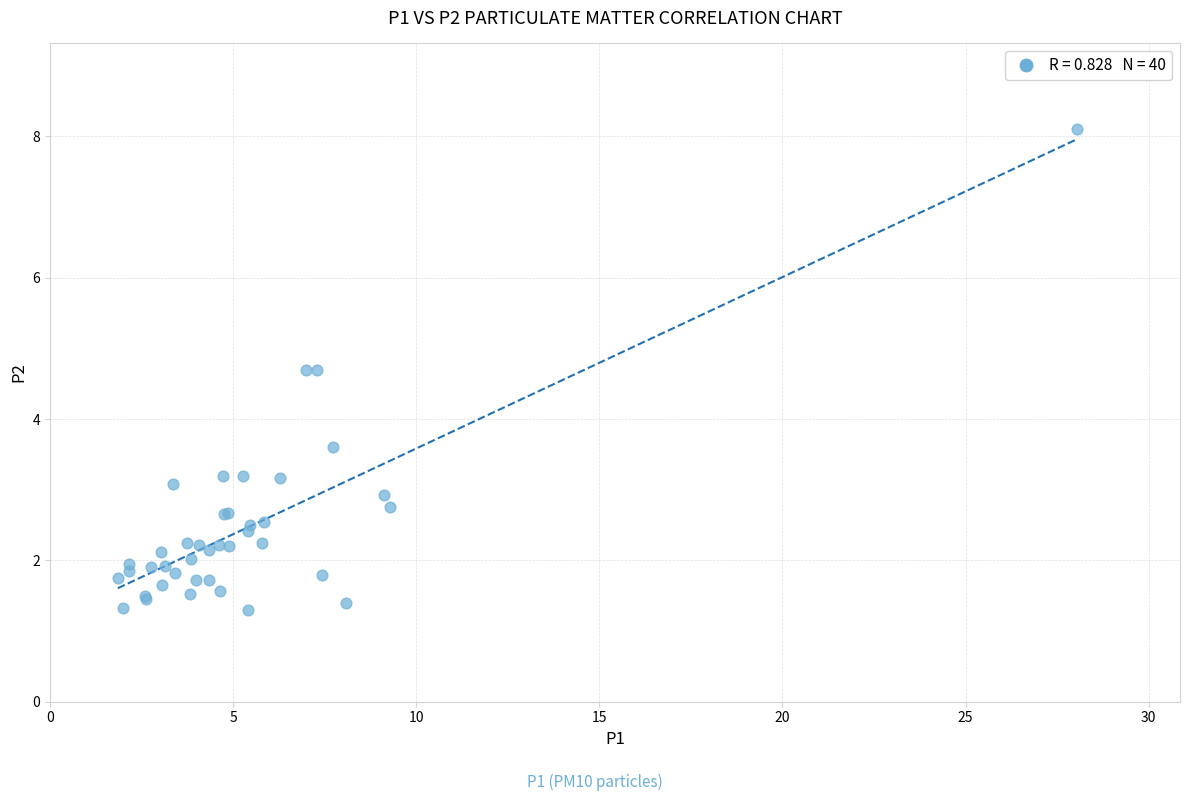

What Y value in the scatter plot is closest to 4?

3.6